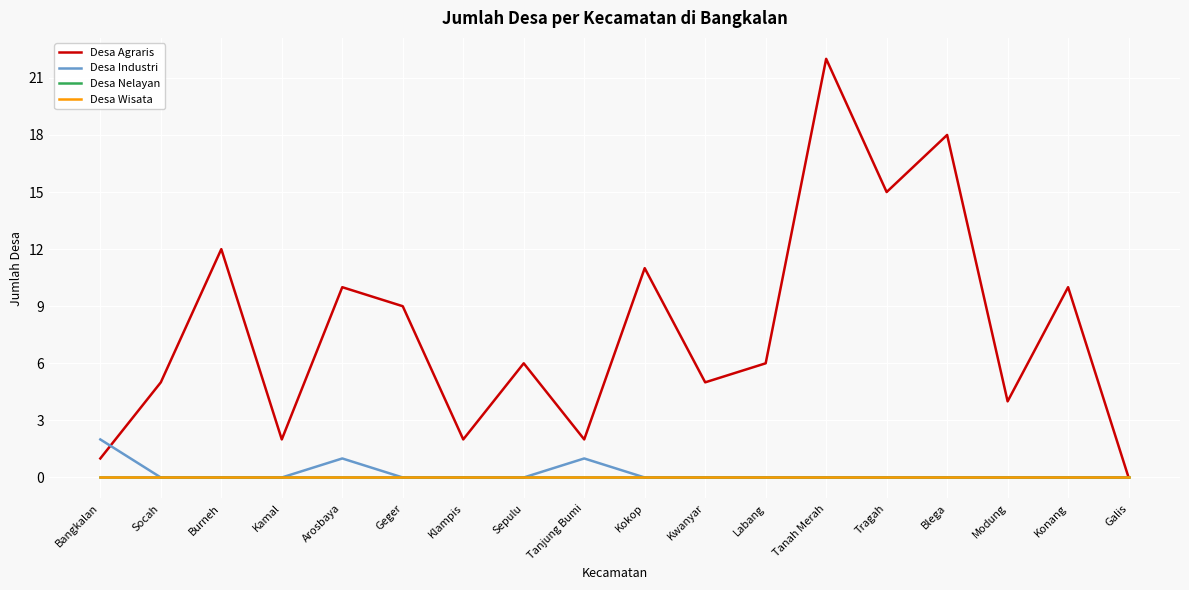

The Desa Industri series shows 1 at Konang. True or false?

False